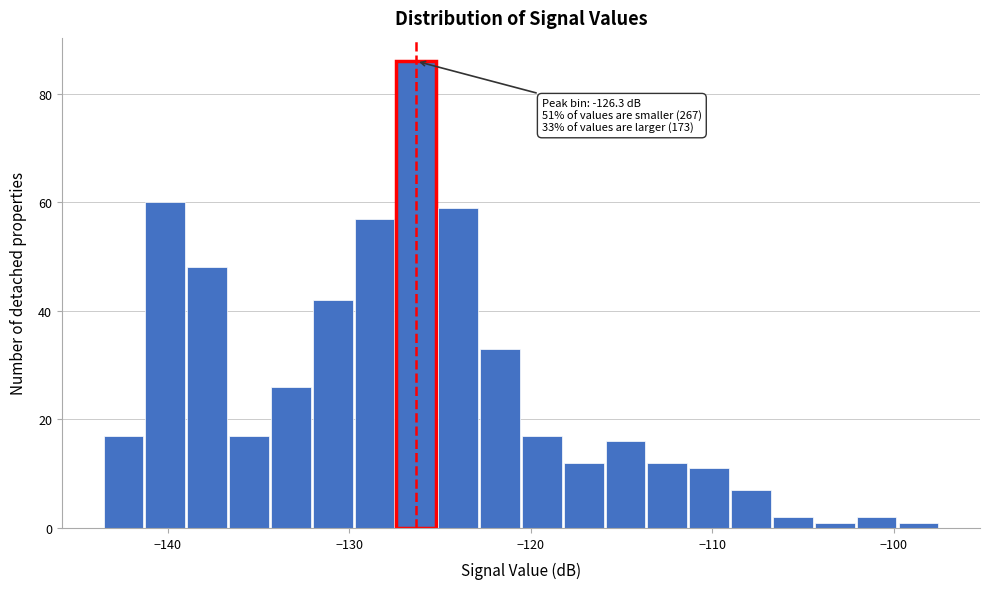

Around what value on the x-axis is the tallest bar? Give the approximate position of its centre, as read against the axis.

-126